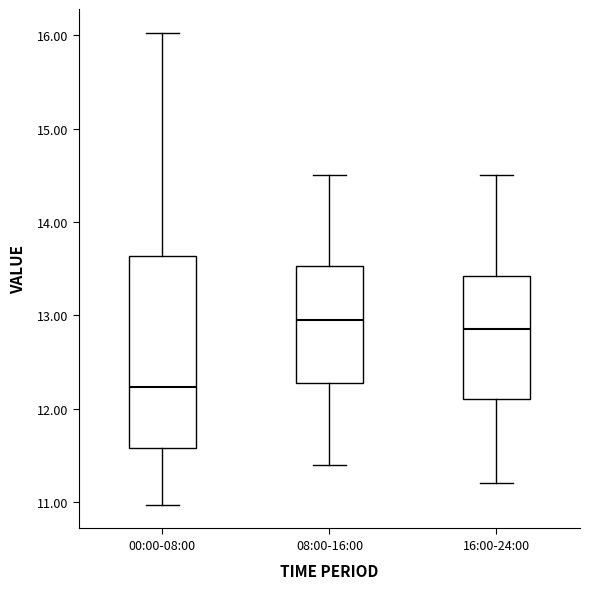

Reading left to right, read every box against the y-axis: the position of its median line, the range the box covers, and the ends of its whiskers. The values are not printed on the chart, so give them approximately, as read against the axis.

00:00-08:00: median 12.2, box 11.6 to 13.6, whiskers 11.0 to 16.0
08:00-16:00: median 13.0, box 12.3 to 13.5, whiskers 11.4 to 14.5
16:00-24:00: median 12.9, box 12.1 to 13.4, whiskers 11.2 to 14.5